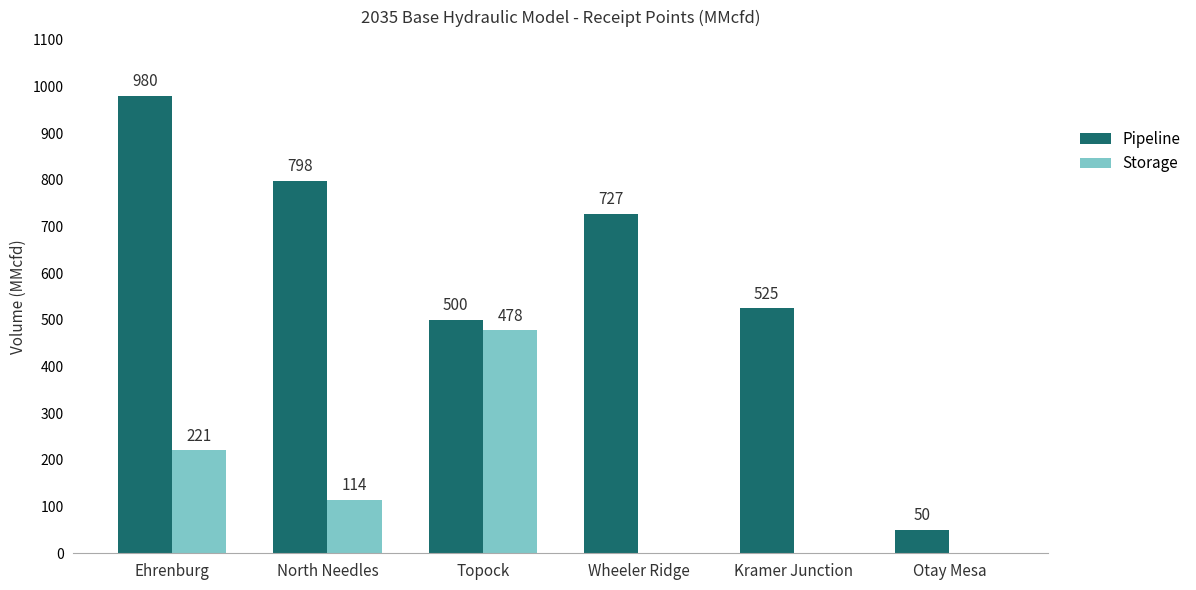

What is the sum of the Pipeline values at North Needles and Ehrenburg?

1778